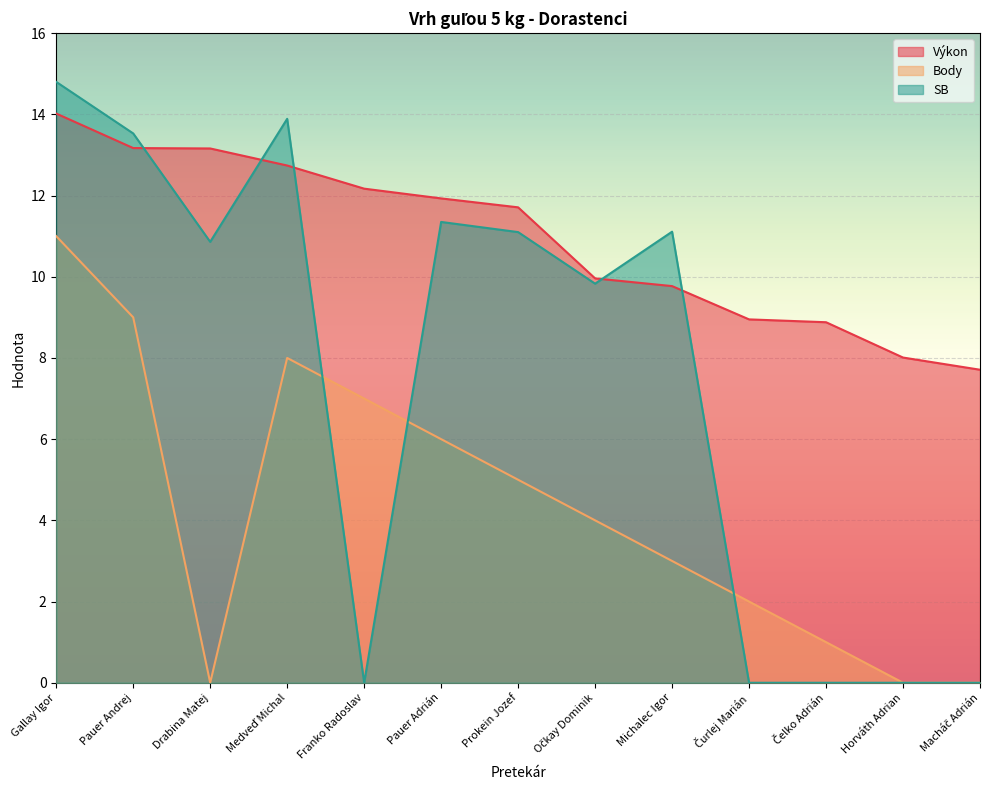

Which series has the largest total across all categories?

Výkon